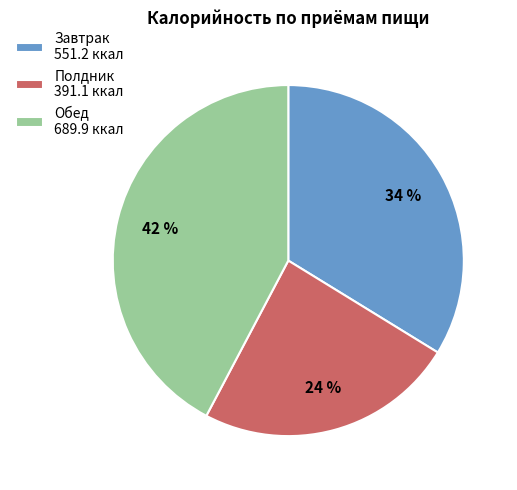

The Полдник slice represents 24% of the pie. True or false?

True